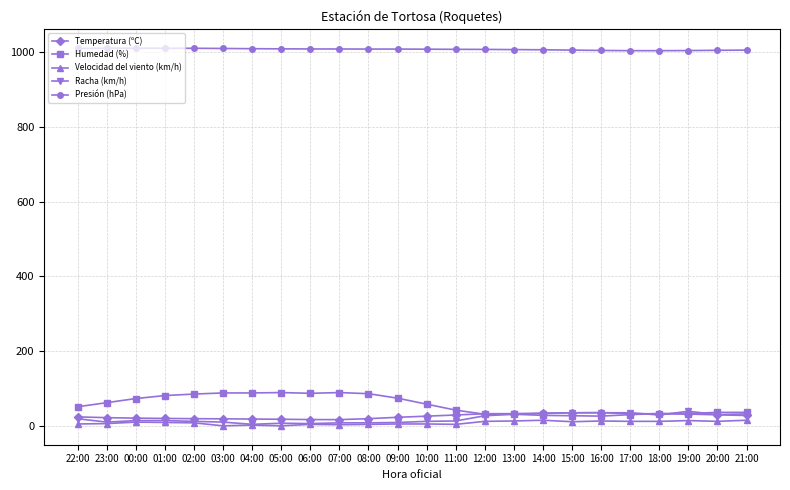

What is the label of the 20th point from the left?

17:00